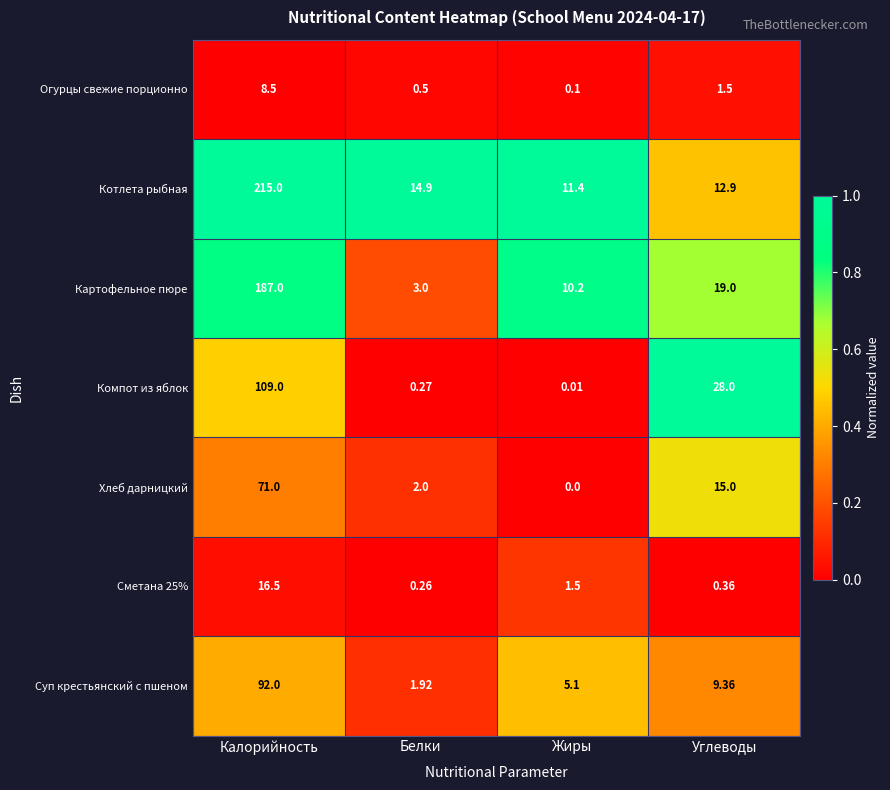

Rank the categories by Огурцы свежие порционно value from lowest to highest.

Жиры, Белки, Углеводы, Калорийность